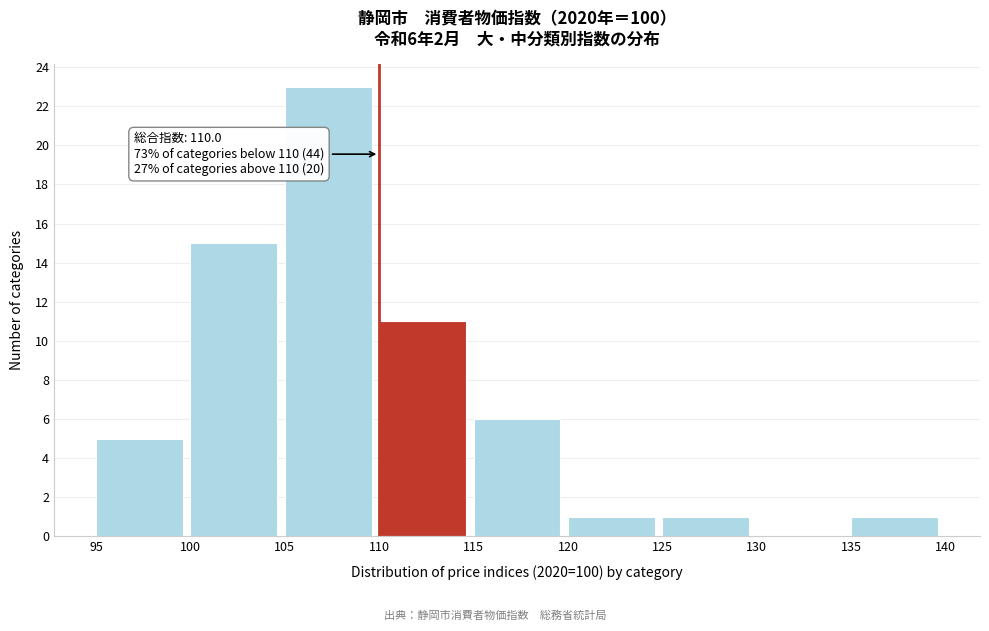

Which range on the x-axis has the tallest bar?

105 to 110